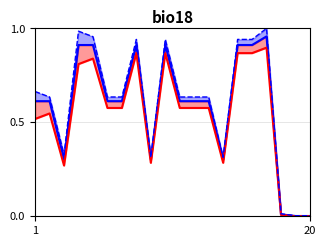

Reading right to left, transcribe all the data shown in this chart.

0.0	0.0	0.0	1.0	0.9	0.9	0.3	0.6	0.6	0.6	0.9	0.3	0.9	0.6	0.6	1.0	1.0	0.3	0.6	0.7